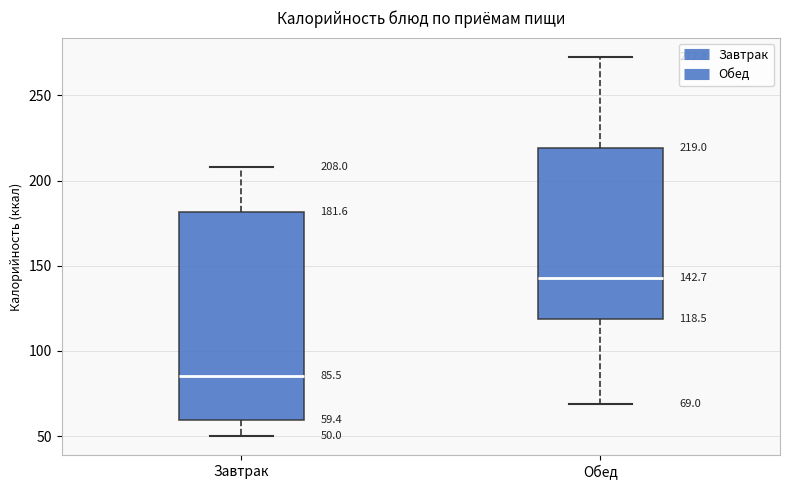

Comparing the boxes themselves (not the whiskers), which one is the tallest?

Завтрак